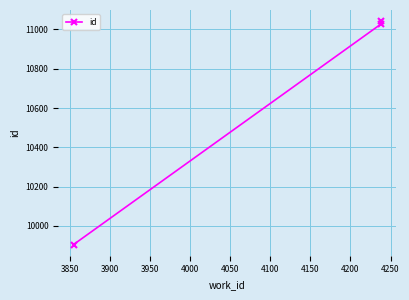

The value at 3800 is 6058. True or false?

False